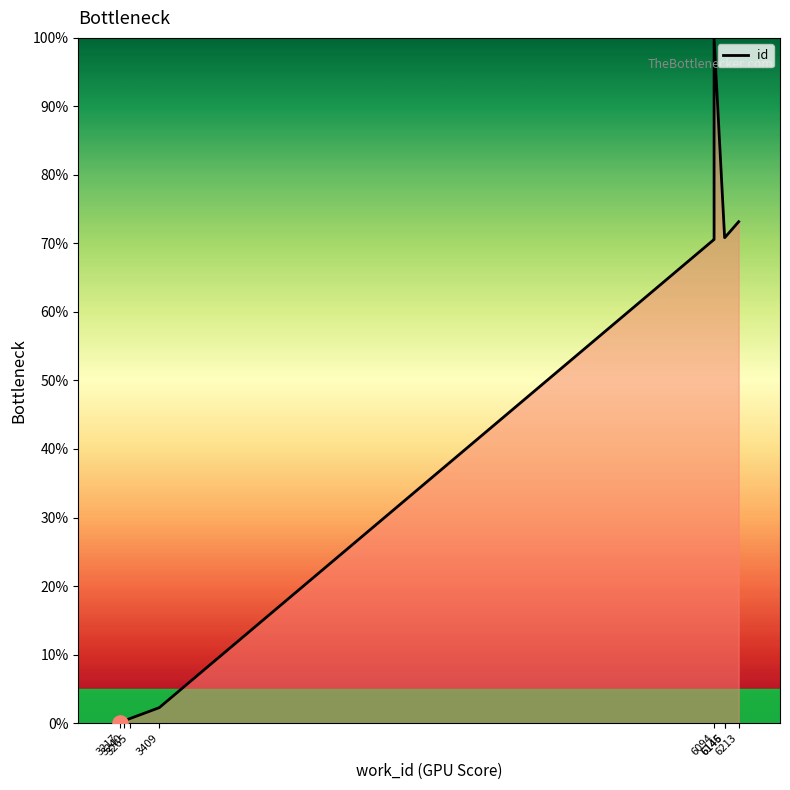

What is the change in value from 3217 to 6094?

+100.0